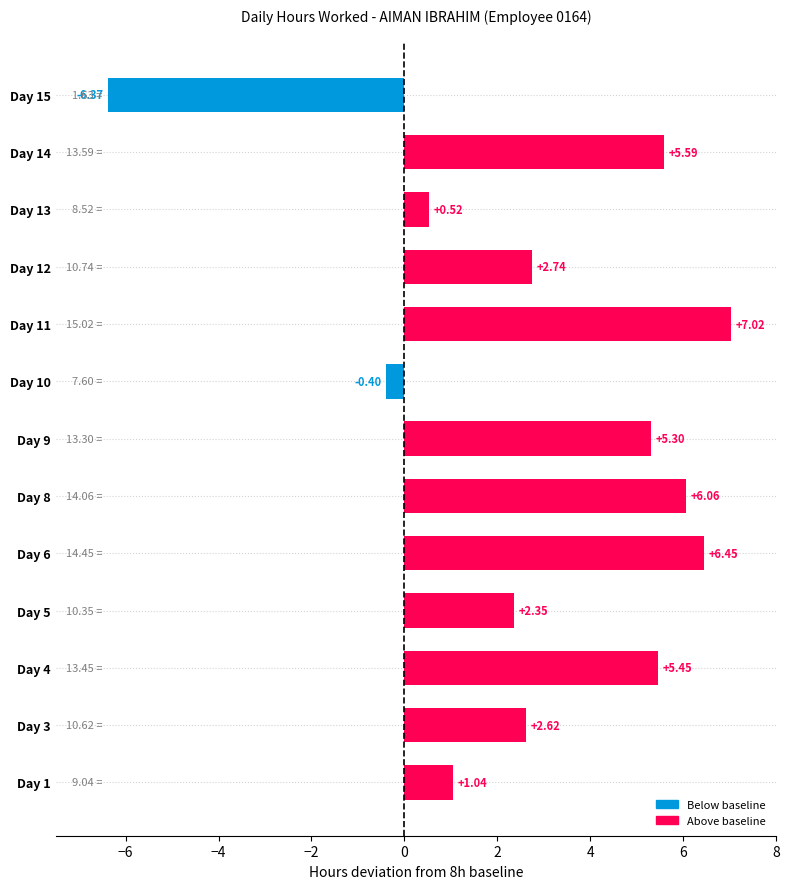

How many bars are there in total?

13